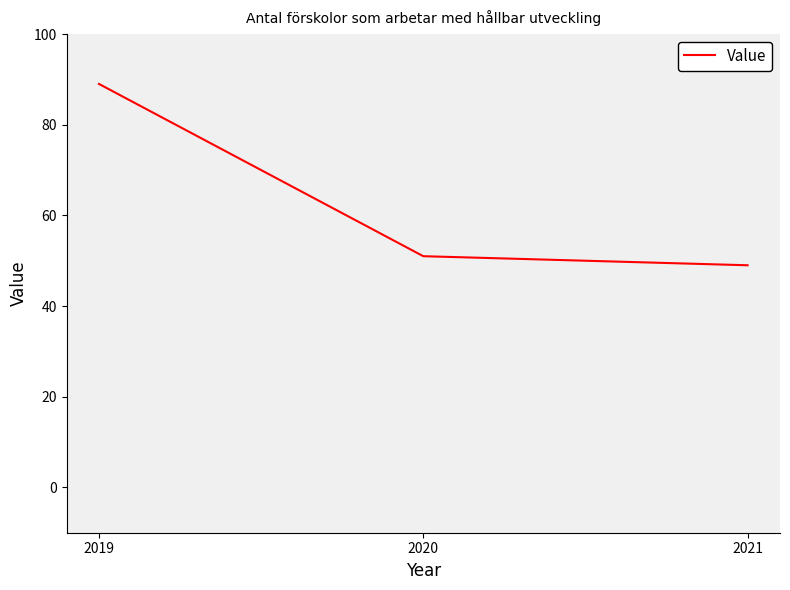

Reading right to left, extract all data points from this chart.

2021=49	2020=51	2019=89